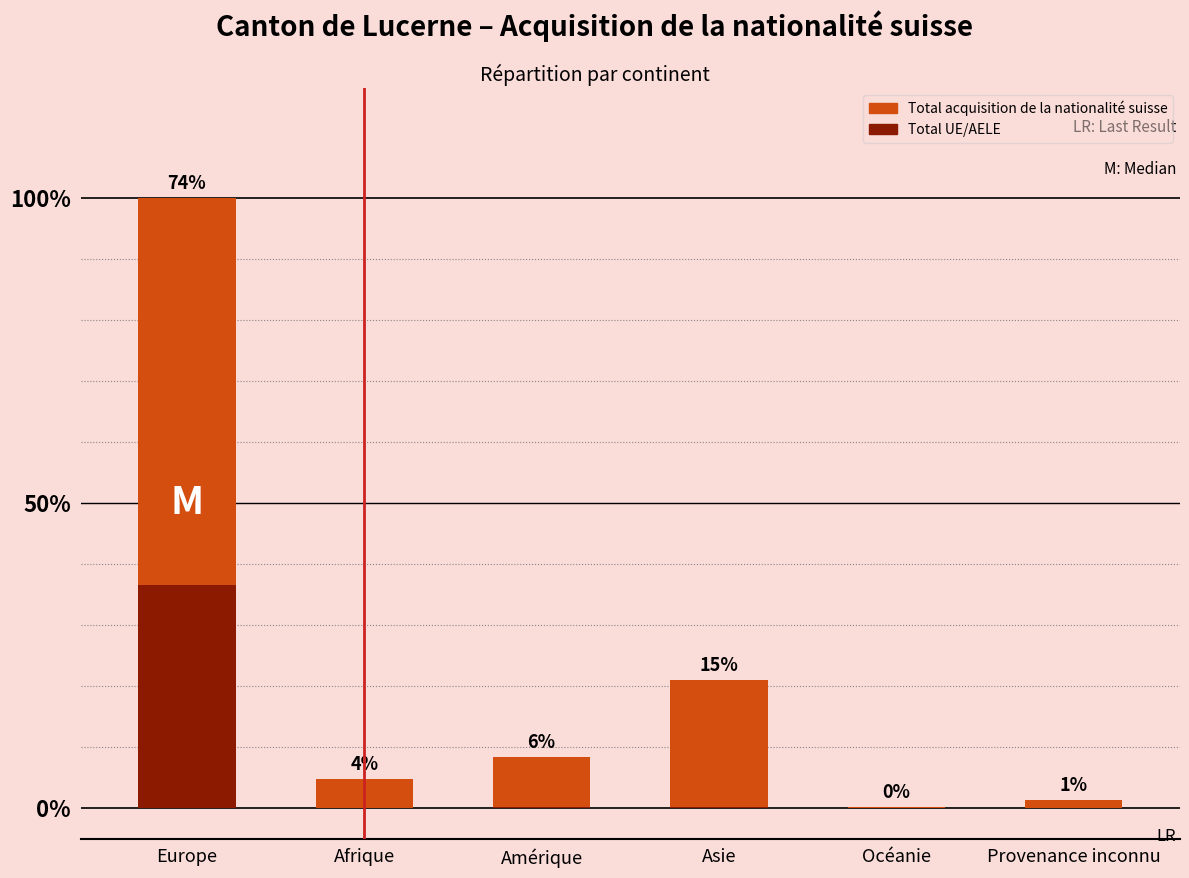

At which category is the sum across all series the highest?

Europe